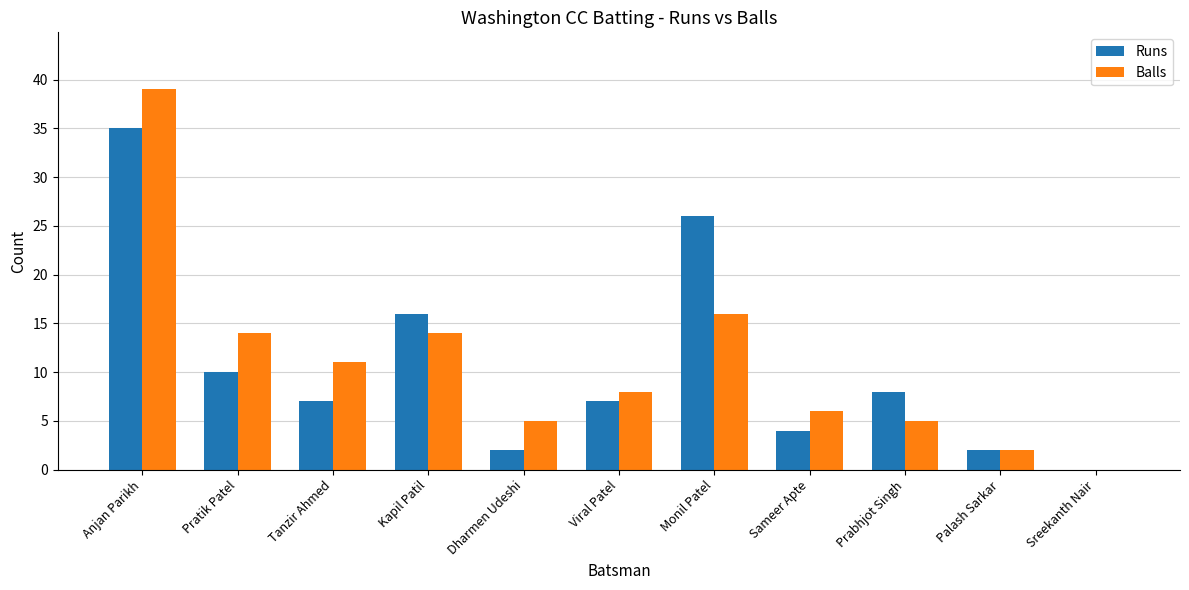

Which category has the highest value in the Runs series?

Anjan Parikh